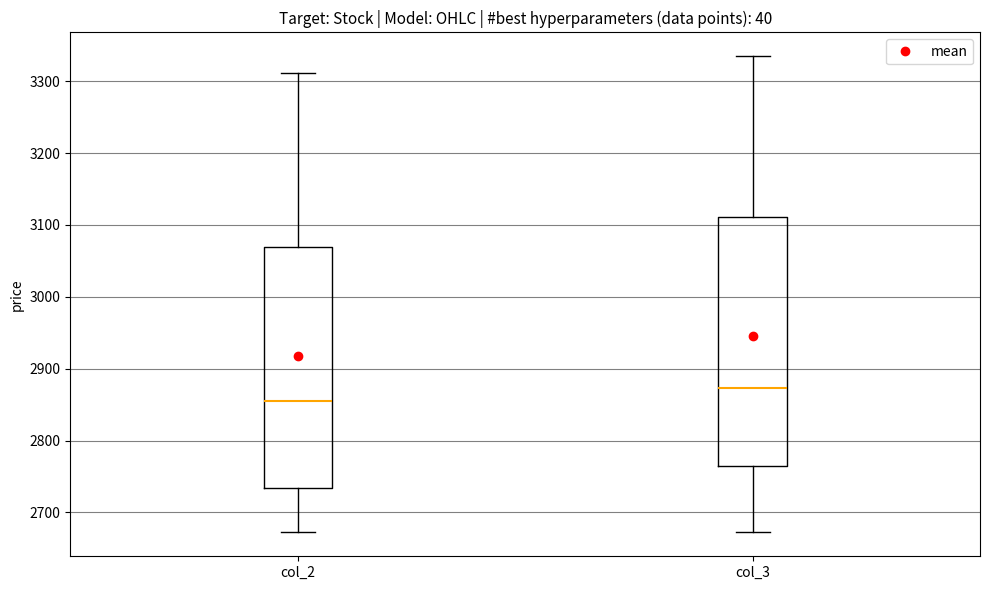

Where is the lower edge of the box for col_3 on the y-axis? The values are not printed on the chart, so give them approximately, as read against the axis.

2760